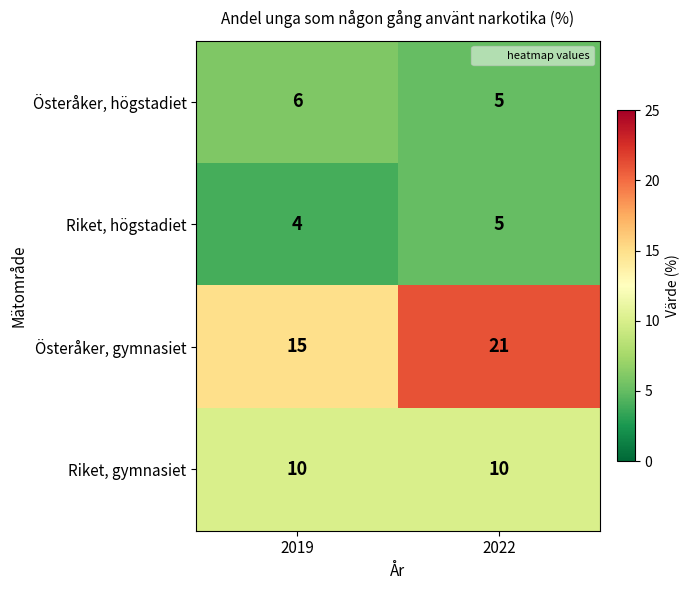

What is the greatest value displayed?

21